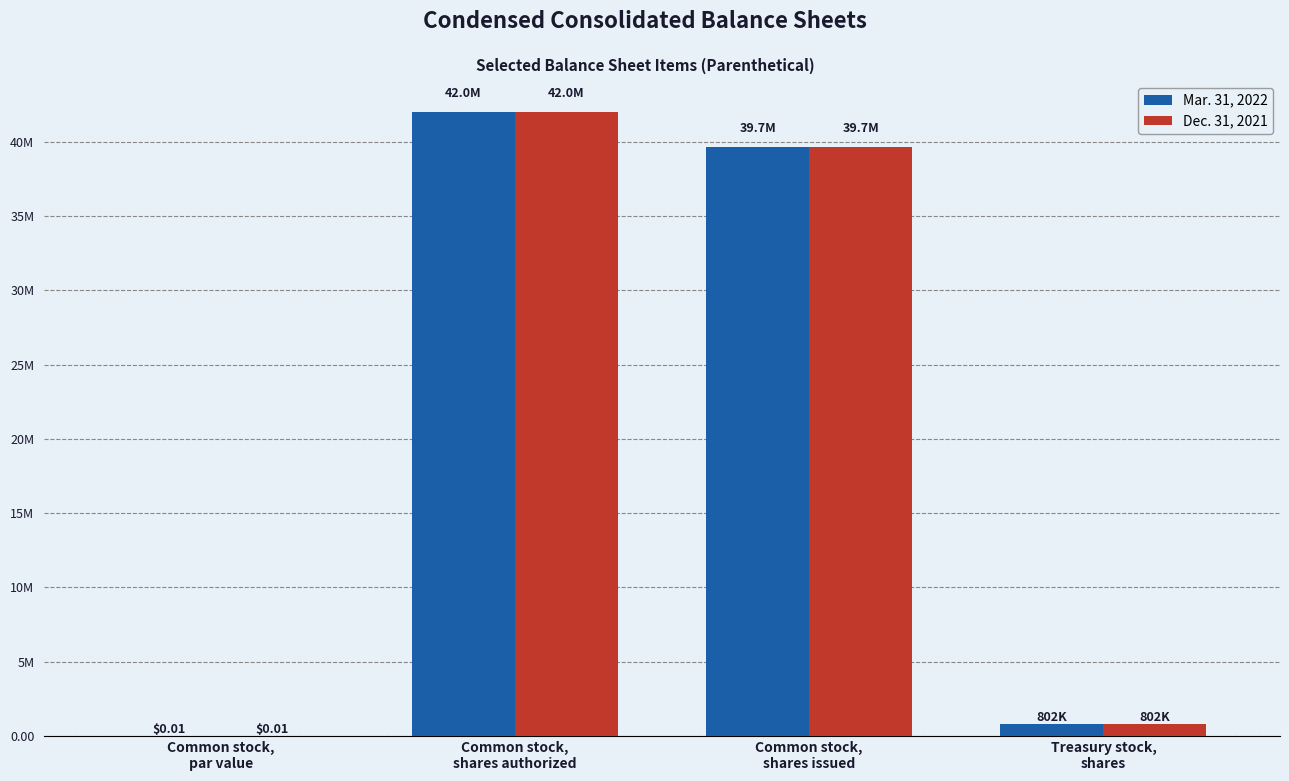

Reading right to left, transcribe all the data shown in this chart.

Mar. 31, 2022: 801920.0	39687589.0	42000000.0	0.0
Dec. 31, 2021: 801920.0	39687589.0	42000000.0	0.0